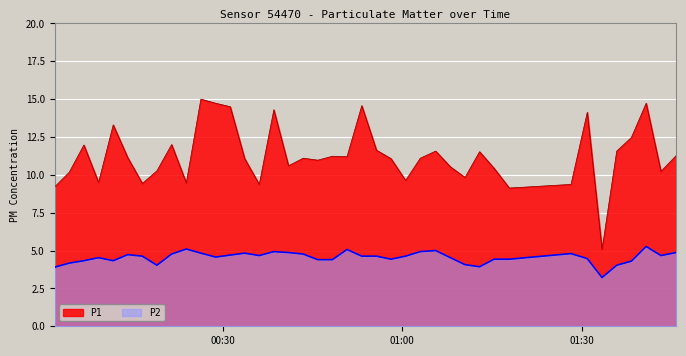

Count the number of data series in this chart.

2